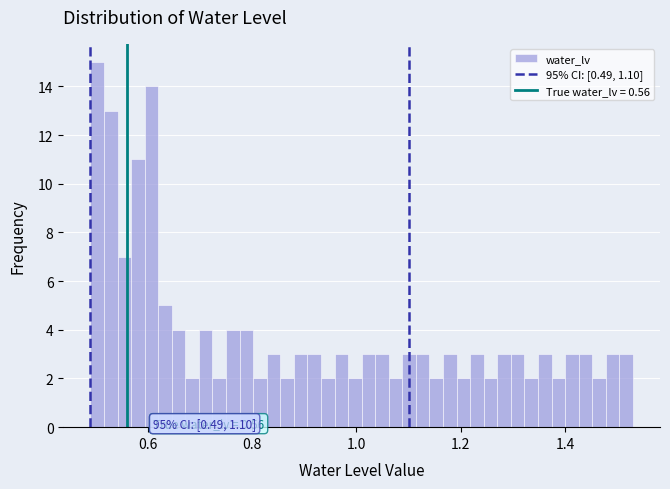

Read against the x-axis, roughly where is the centre of the tallest bar?

0.50